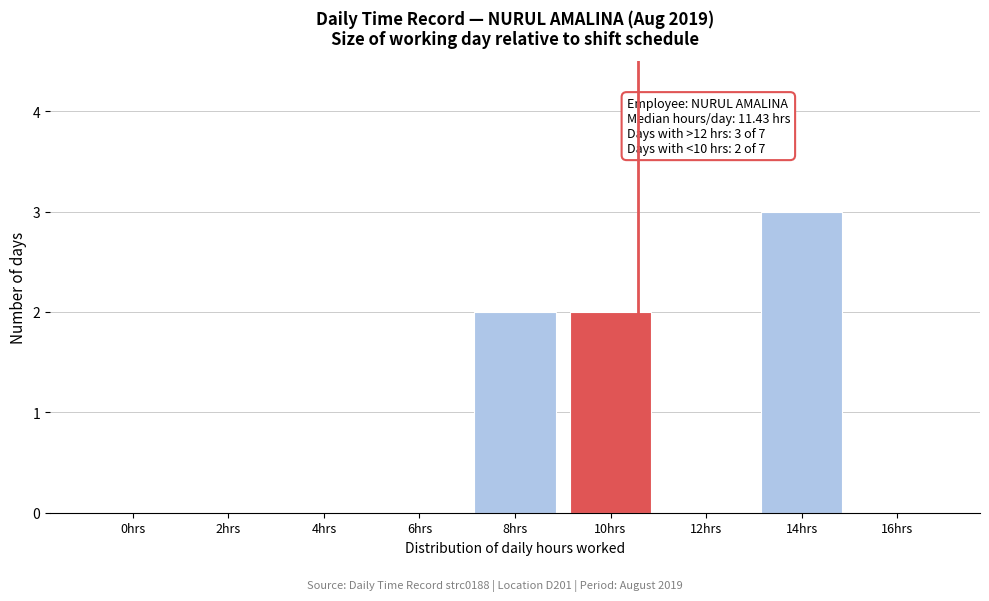

Reading left to right, transcribe all the data shown in this chart.

0hrs=0	2hrs=0	4hrs=0	6hrs=0	8hrs=2	10hrs=2	12hrs=0	14hrs=3	16hrs=0